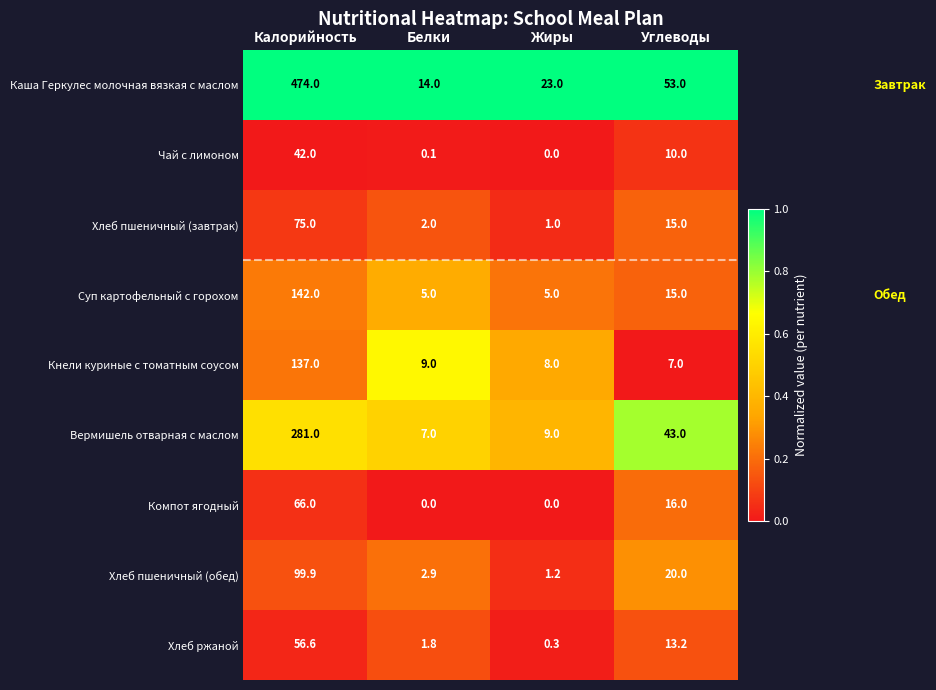

Which category has the lowest value in the Хлеб ржаной series?

Жиры